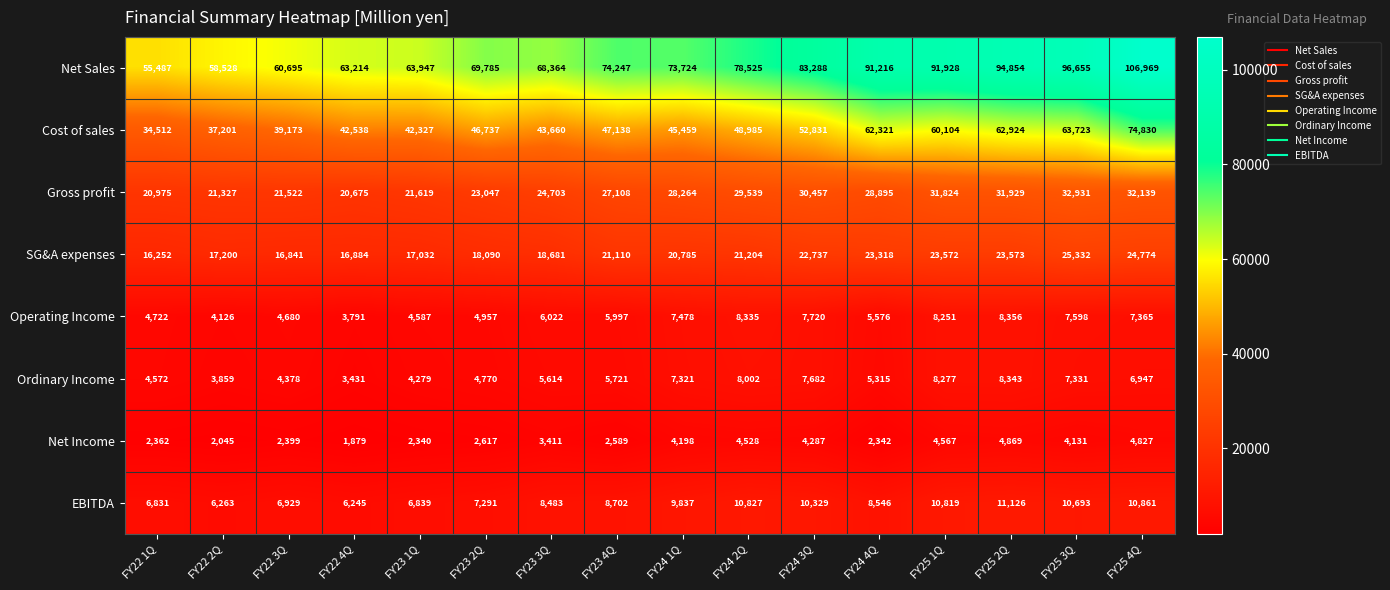

Which series has the largest total across all categories?

Net Sales